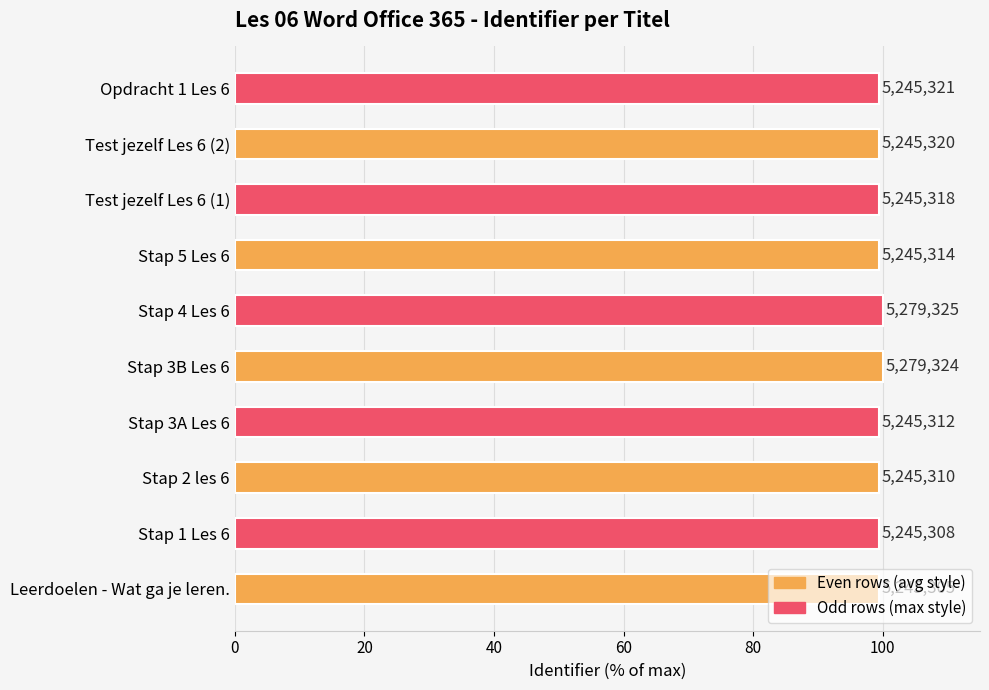

Does the chart contain any negative values?

No